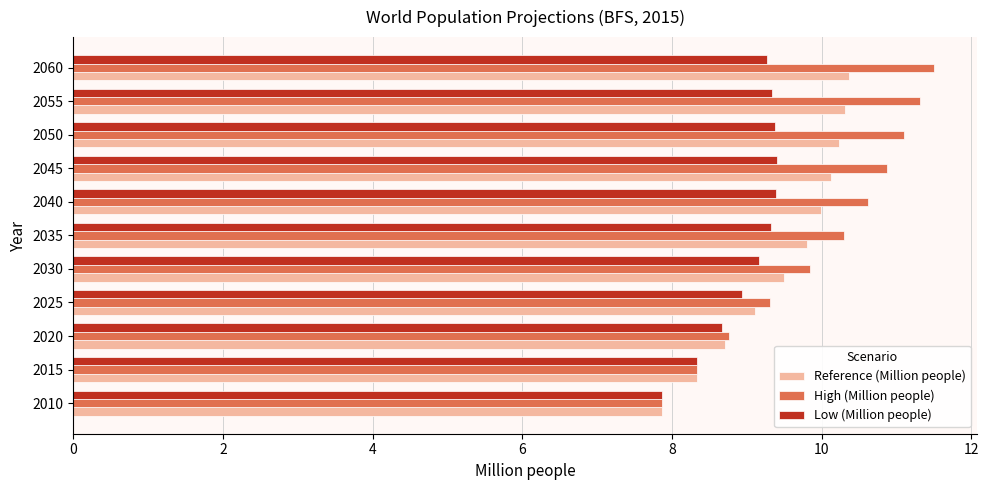

At which label is Reference (Million people) closest to 9?

2025